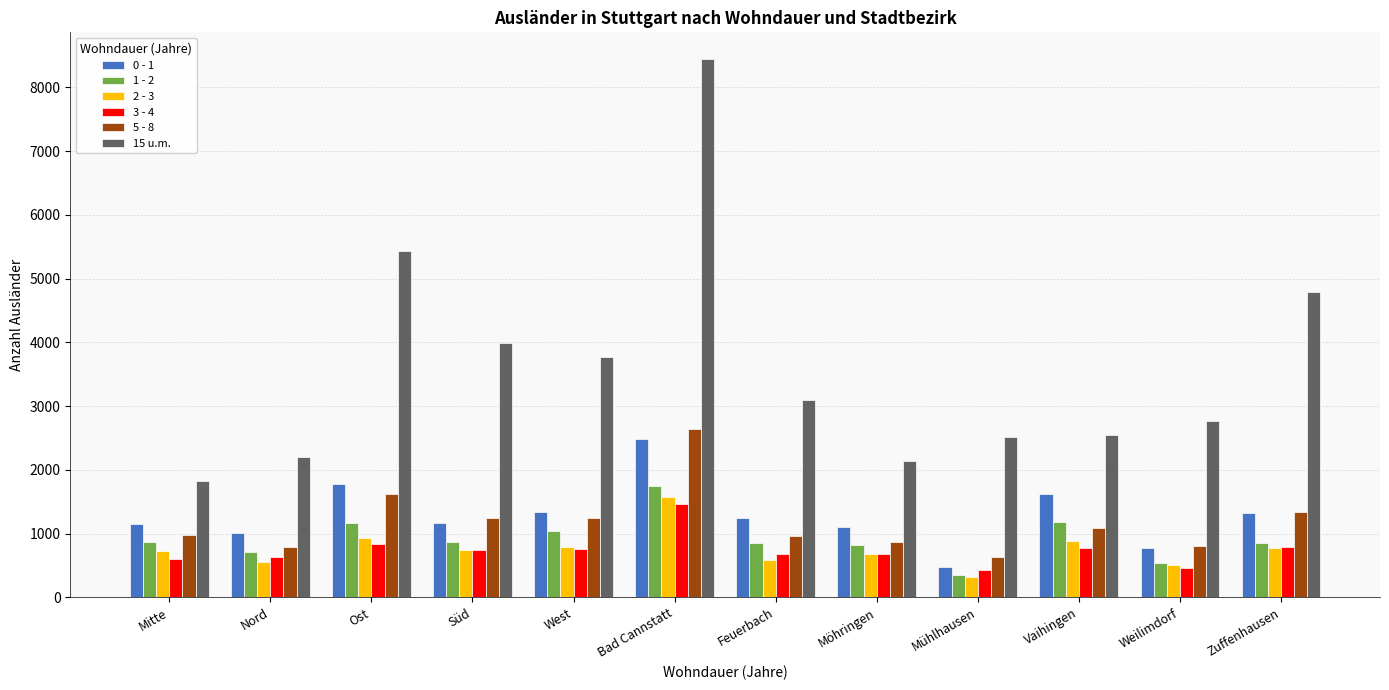

What is the label of the 7th bar from the left?

Feuerbach